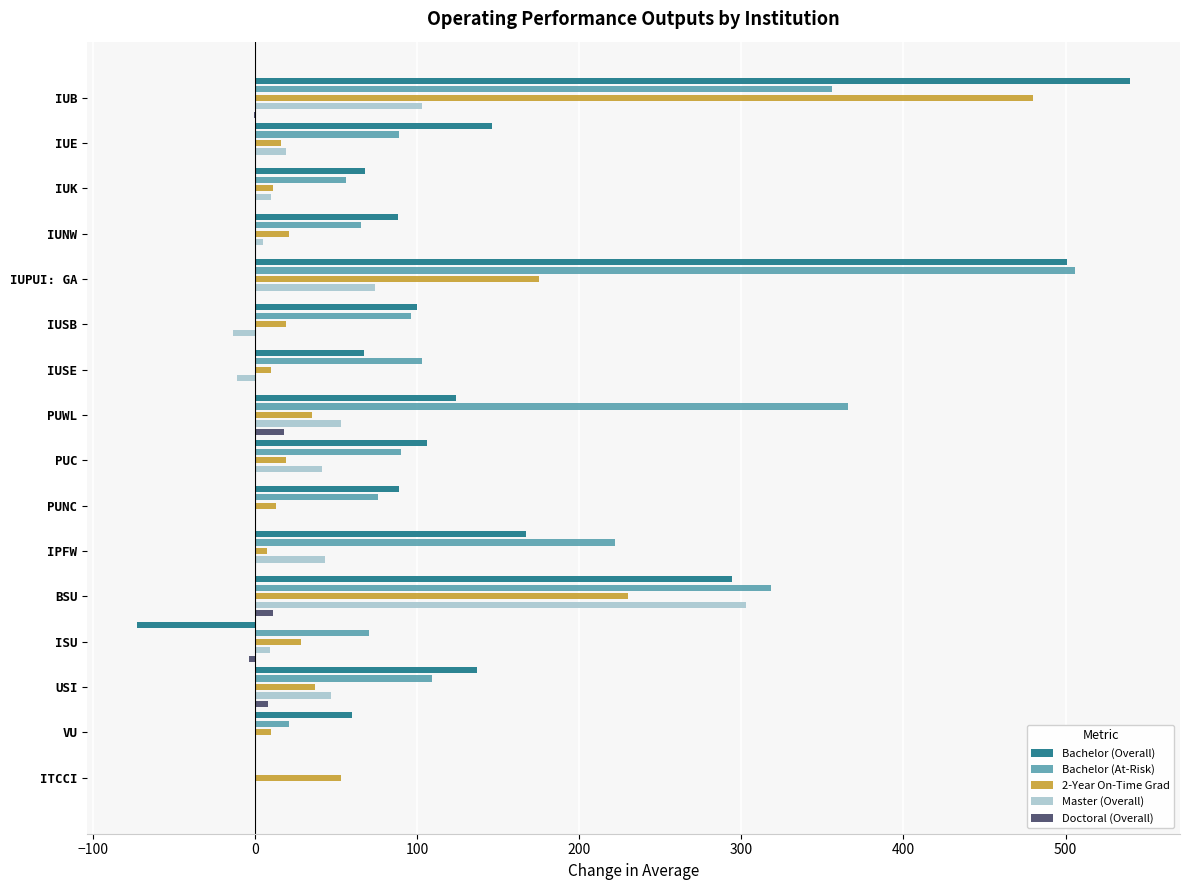

How many bars are there in total?

80